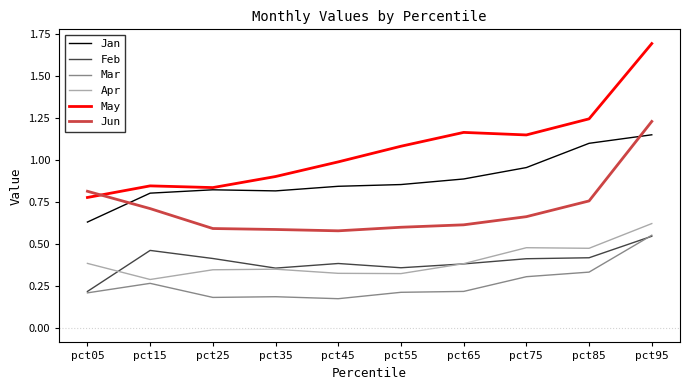

Does the chart have visible grid lines?

No